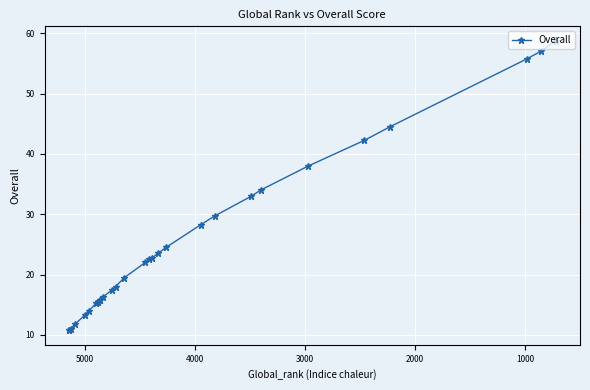

What is the minimum value shown in the chart?

10.8